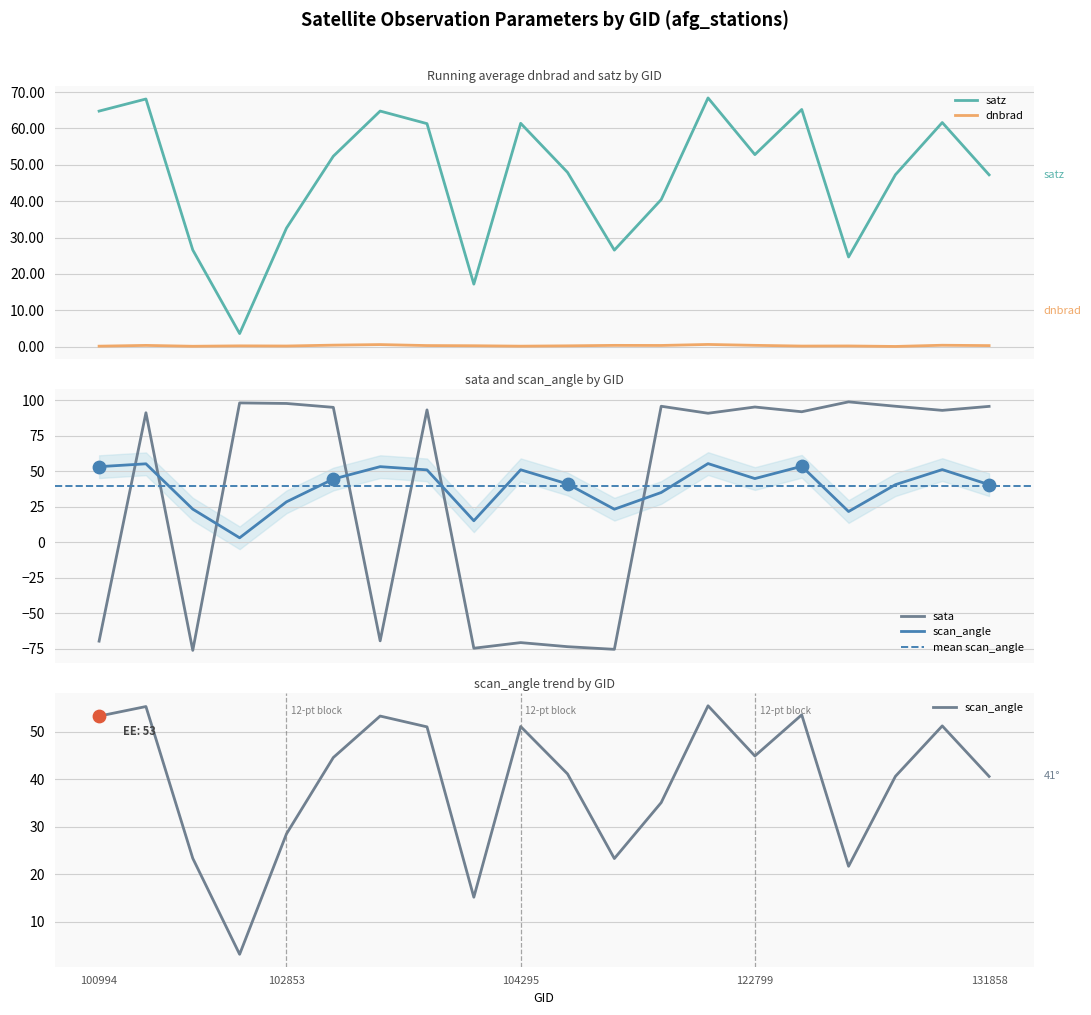

What is the total value across all series at 102980?

49.3